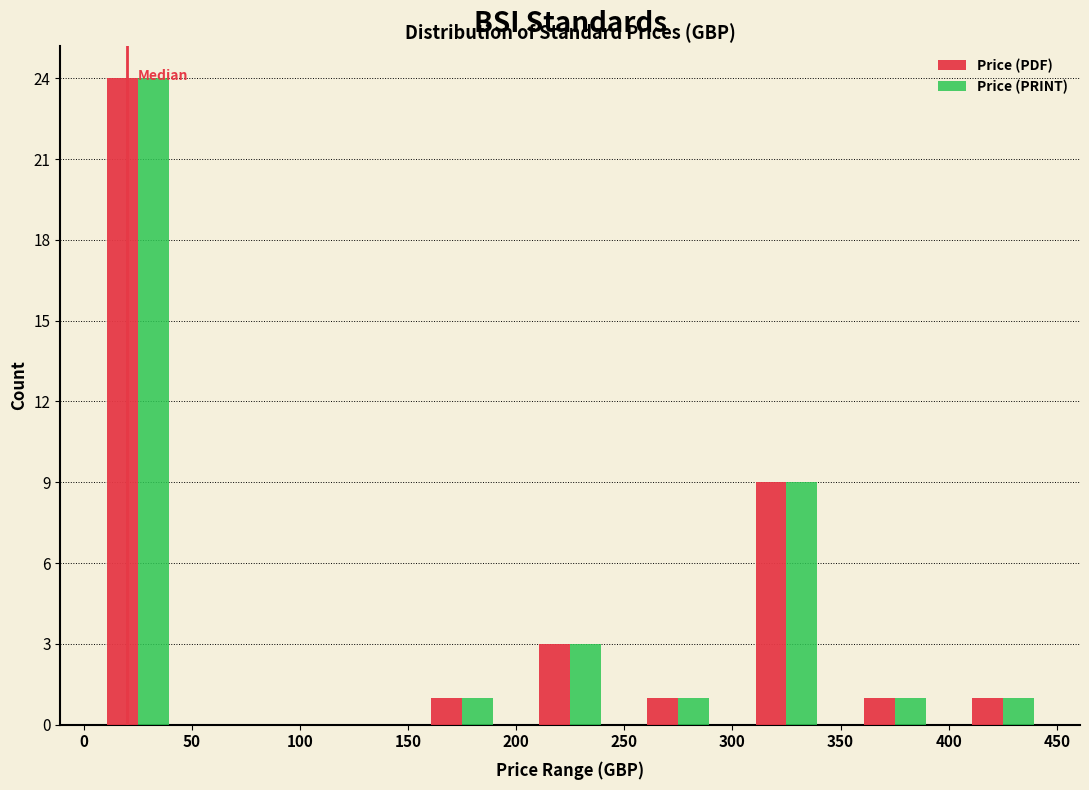

Reading left to right, list every range on the x-axis with the height of the bar of each series over it. The values are not printed on the chart, so give them approximately, as read against the axis.

0 to 50: Price (PDF)=24	Price (PRINT)=24
50 to 100: Price (PDF)=0	Price (PRINT)=0
100 to 150: Price (PDF)=0	Price (PRINT)=0
150 to 200: Price (PDF)=1	Price (PRINT)=1
200 to 250: Price (PDF)=3	Price (PRINT)=3
250 to 300: Price (PDF)=1	Price (PRINT)=1
300 to 350: Price (PDF)=9	Price (PRINT)=9
350 to 400: Price (PDF)=1	Price (PRINT)=1
400 to 450: Price (PDF)=1	Price (PRINT)=1